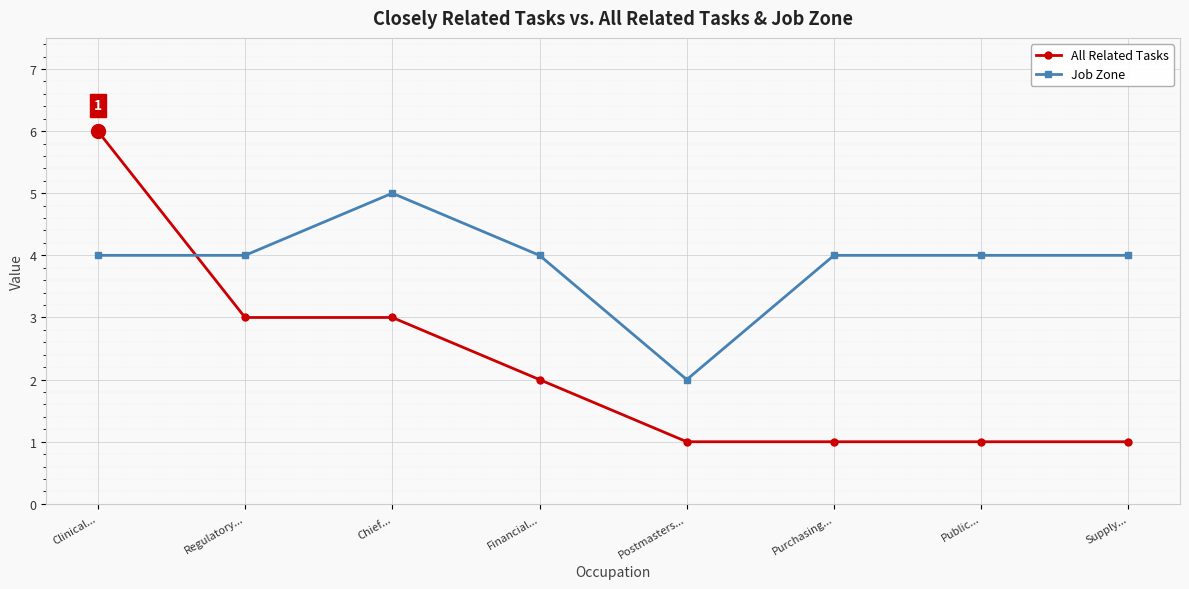

At Supply..., list the series in order from largest to smallest.

Job Zone, All Related Tasks